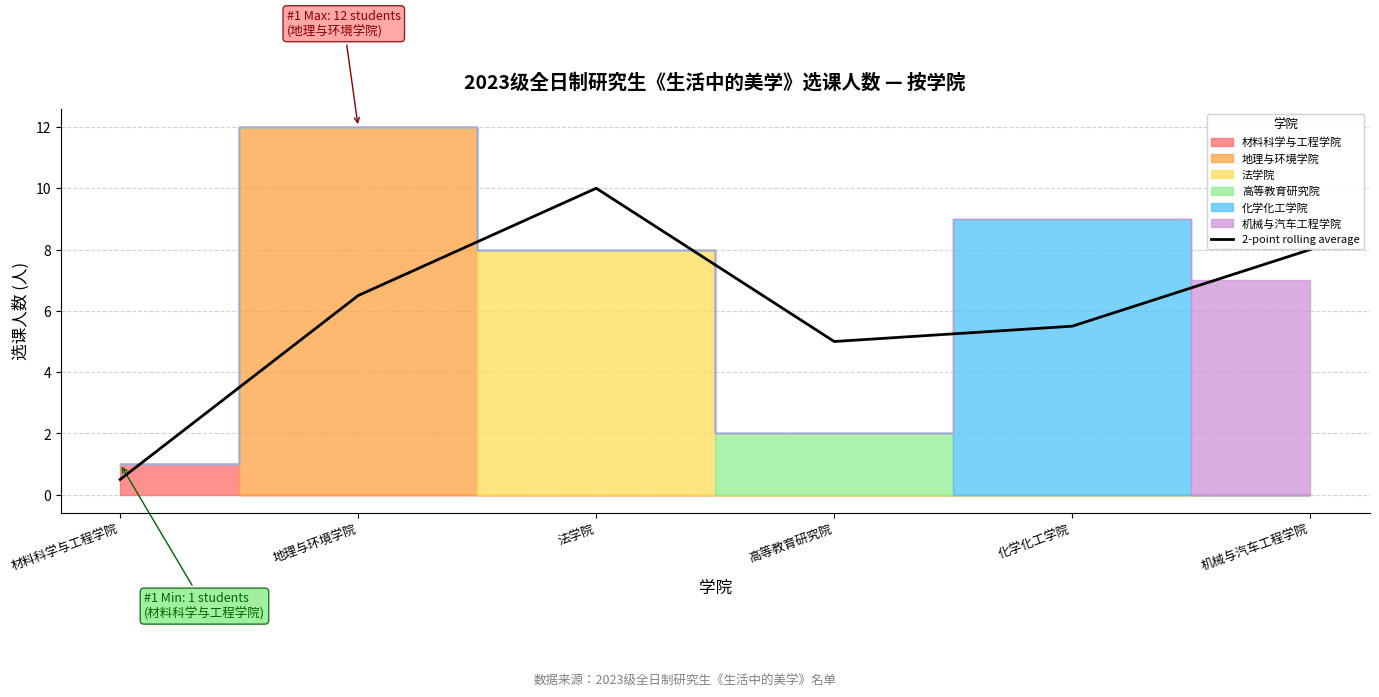

What value does the data have at 材料科学与工程学院?

0.5